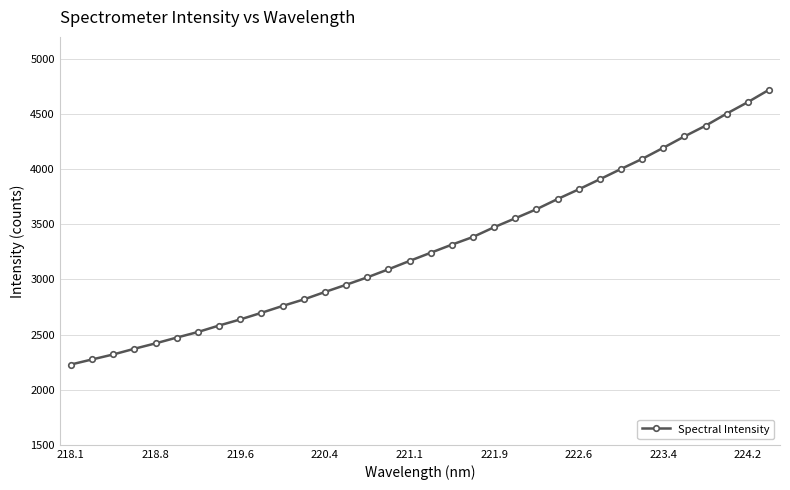

What is the minimum value shown in the chart?

2228.5